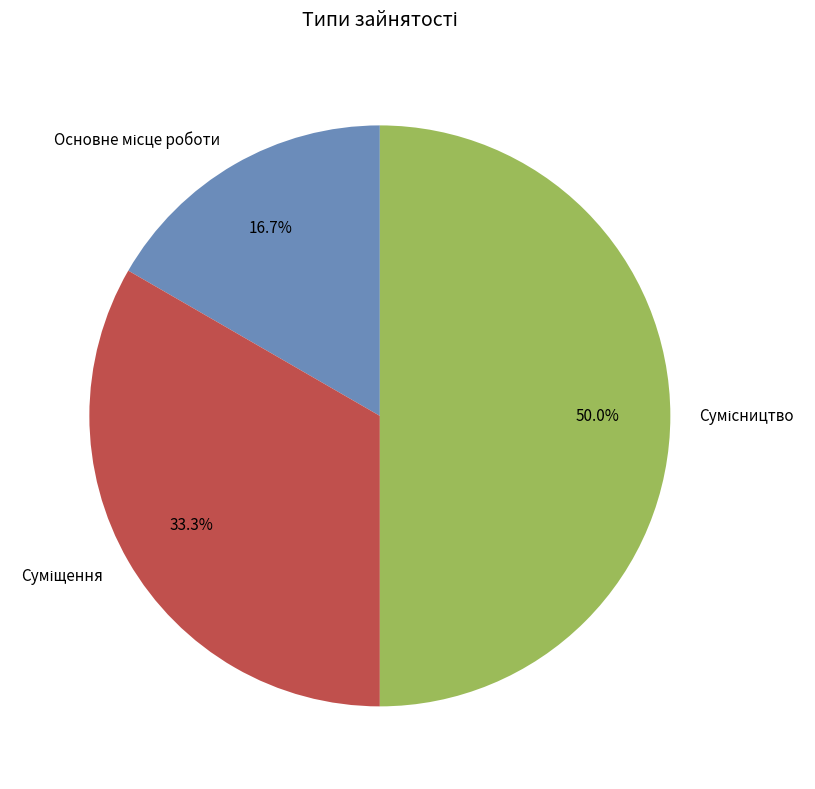

Count the number of slices in the pie.

3